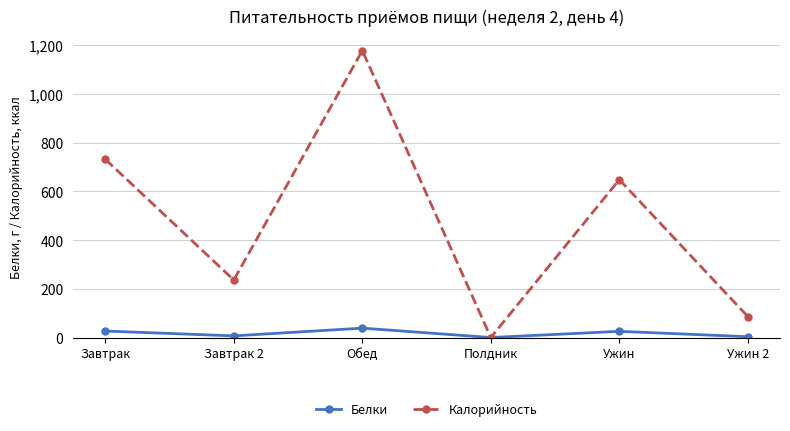

Rank the series by their maximum value, from highest to lowest.

Калорийность, Белки